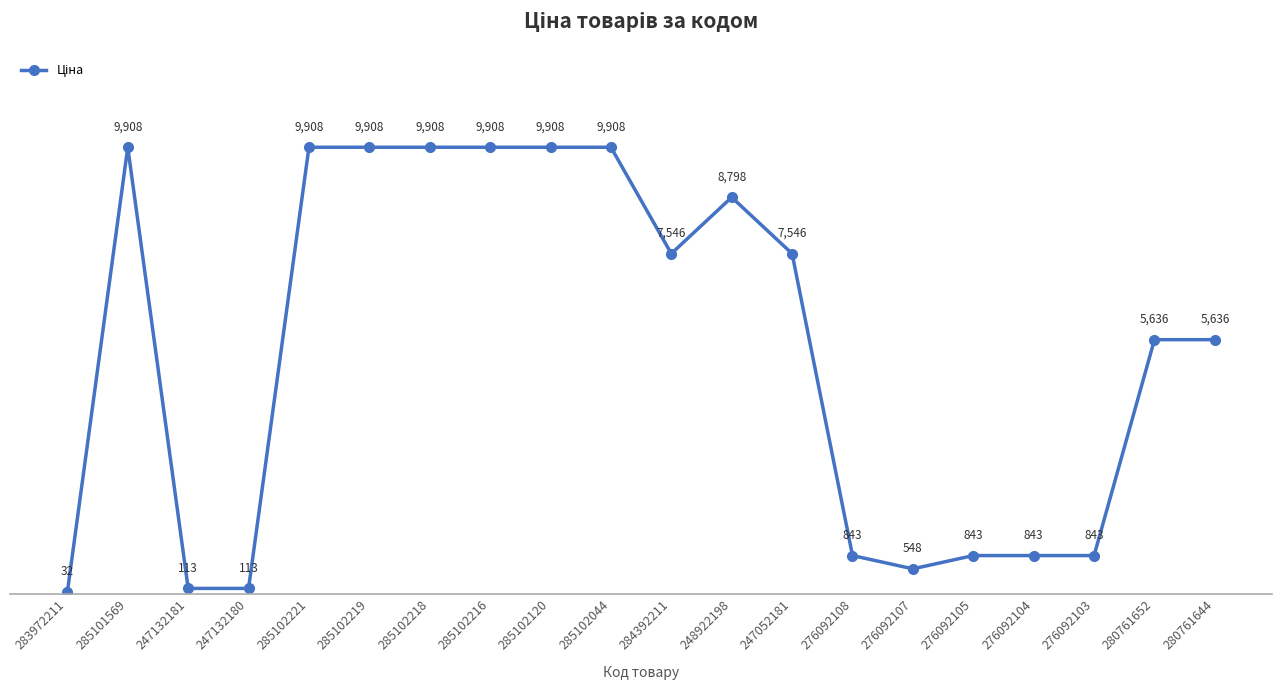

Is it true that the value at 285102219 is 5657.0?

False